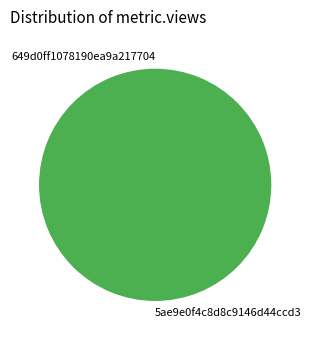

Is the sum of 5ae9e0f4c8d8c9146d44ccd3 and 649d0ff1078190ea9a217704 greater than half?

Yes